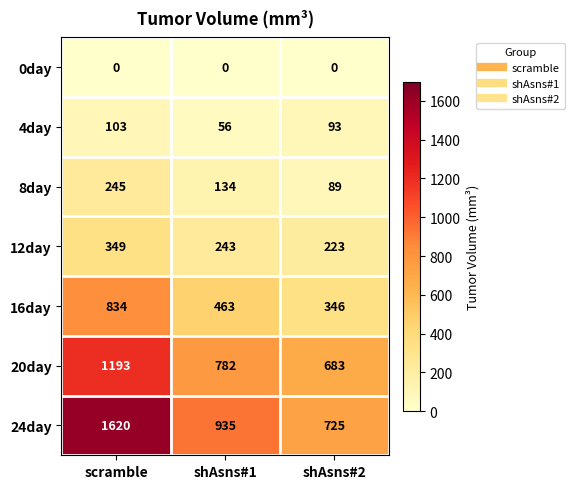

The value of 16day at shAsns#2 is 601. True or false?

False